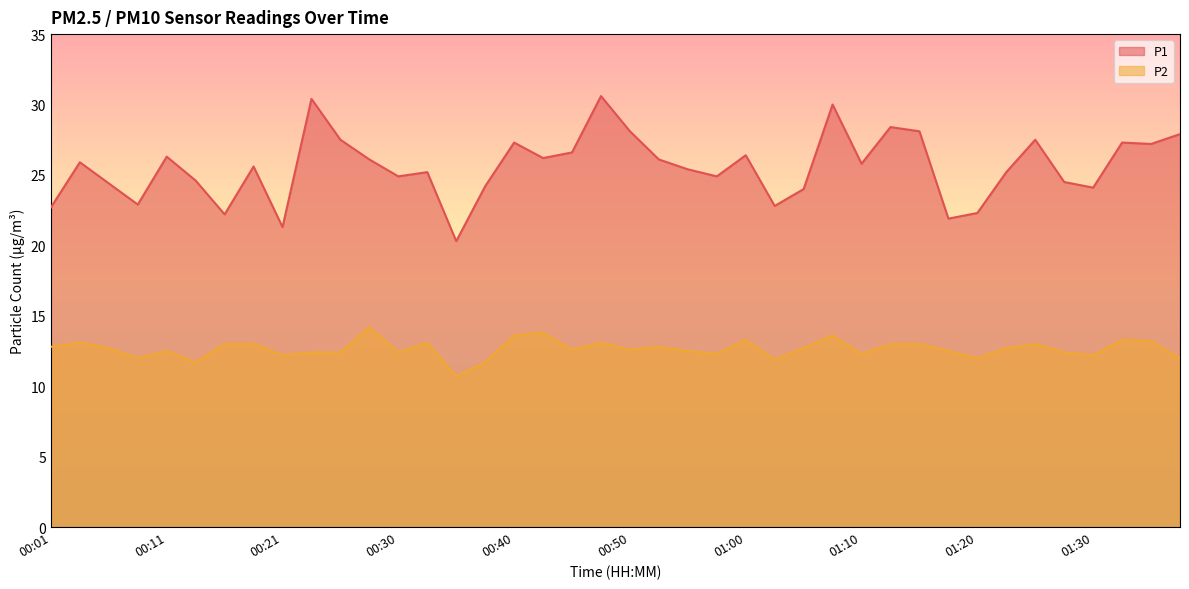

What is the label of the 11th point from the left?

00:25